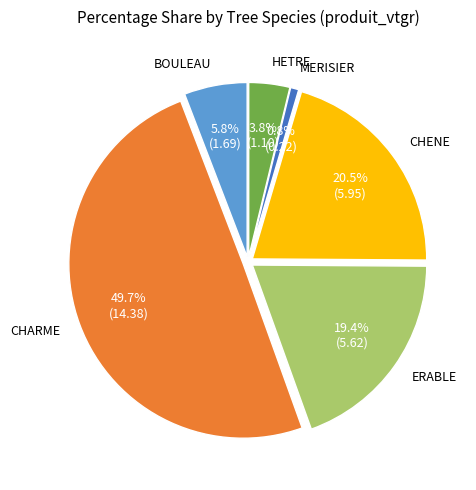

To the nearest percent, what portion does MERISIER represent?

1%